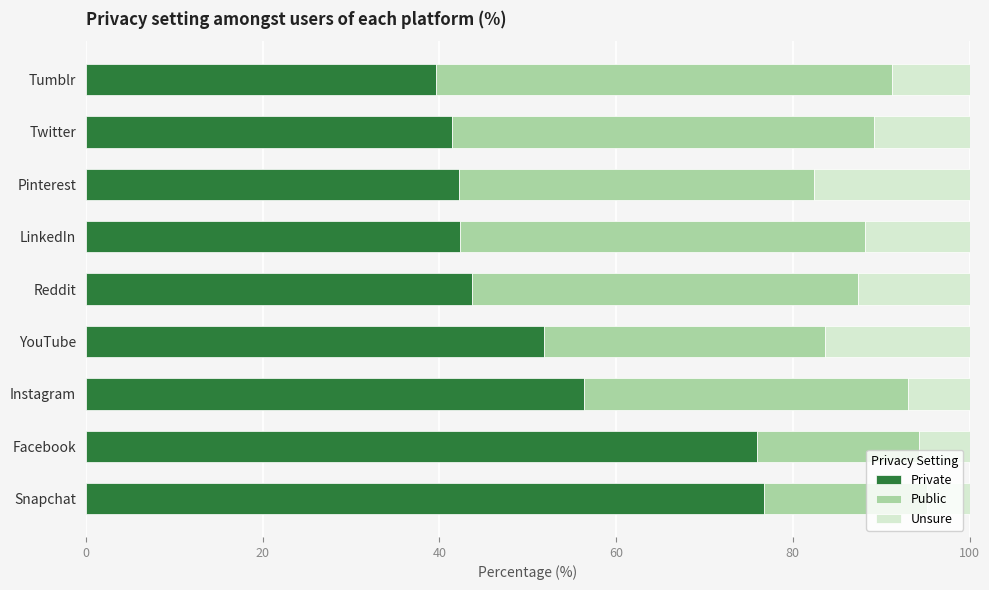

Is it true that Private equals 39.6 at Tumblr?

True